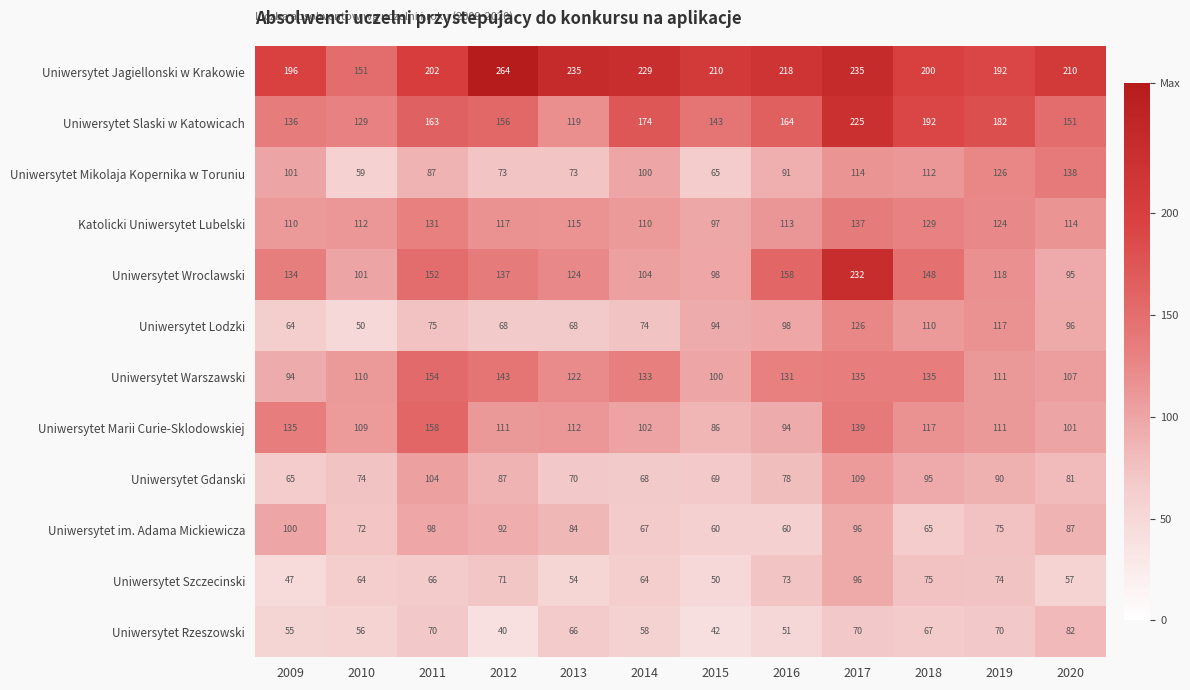

Between 2009 and 2010, which series saw the biggest shift?

Uniwersytet Jagiellonski w Krakowie